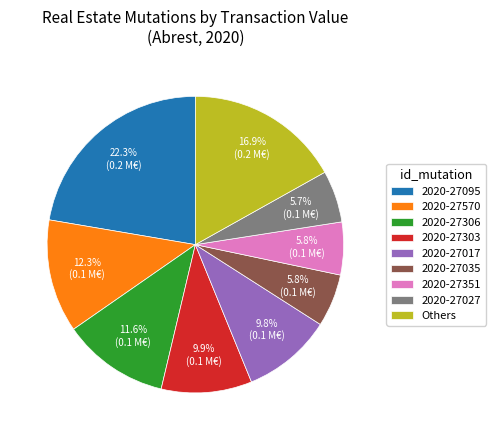

Which slice is the largest?

2020-27095